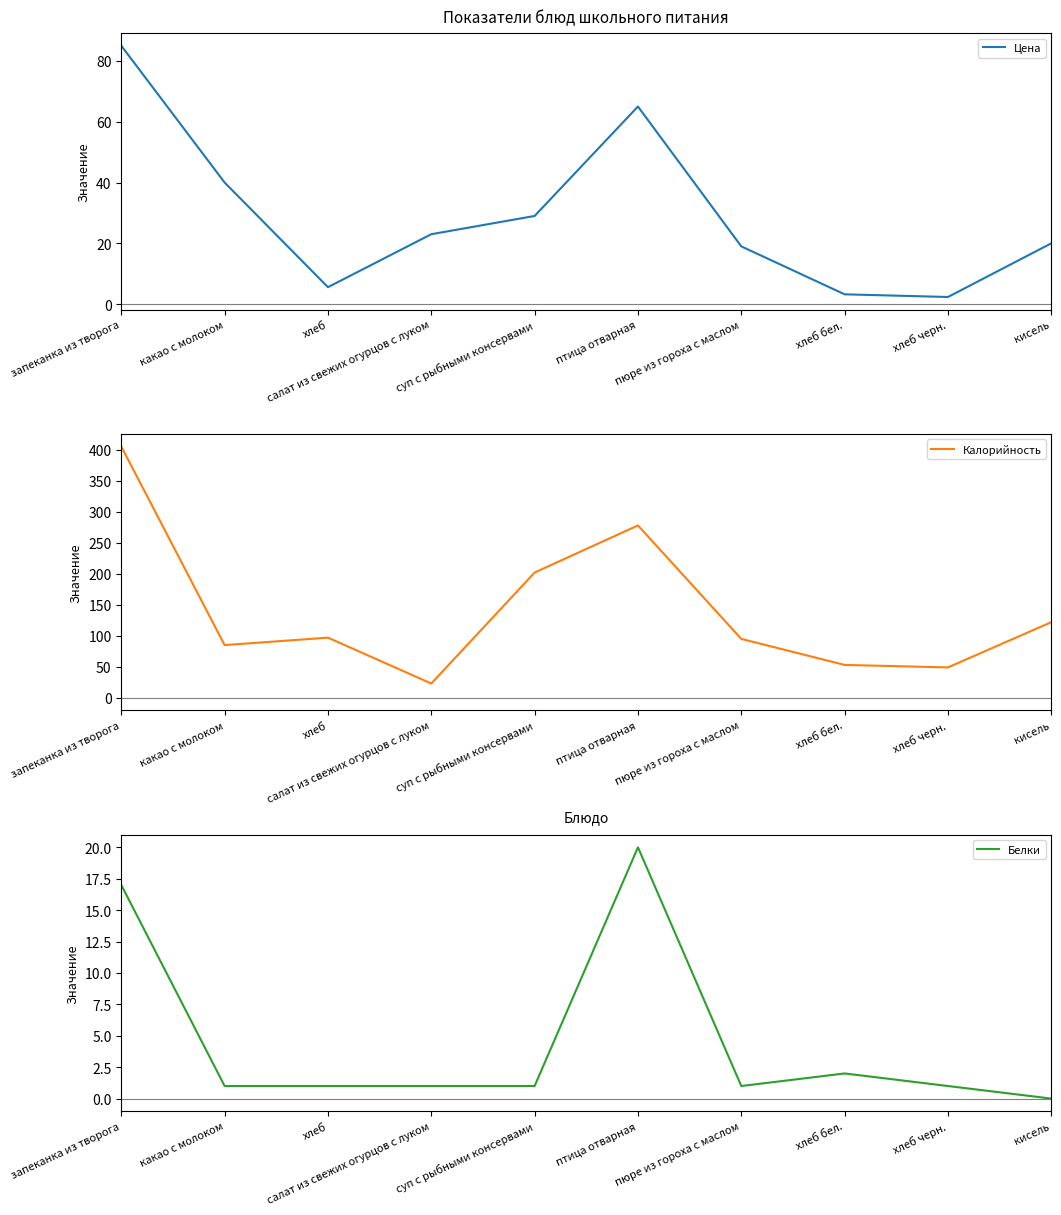

Is it true that Белки equals 20.0 at птица отварная?

True